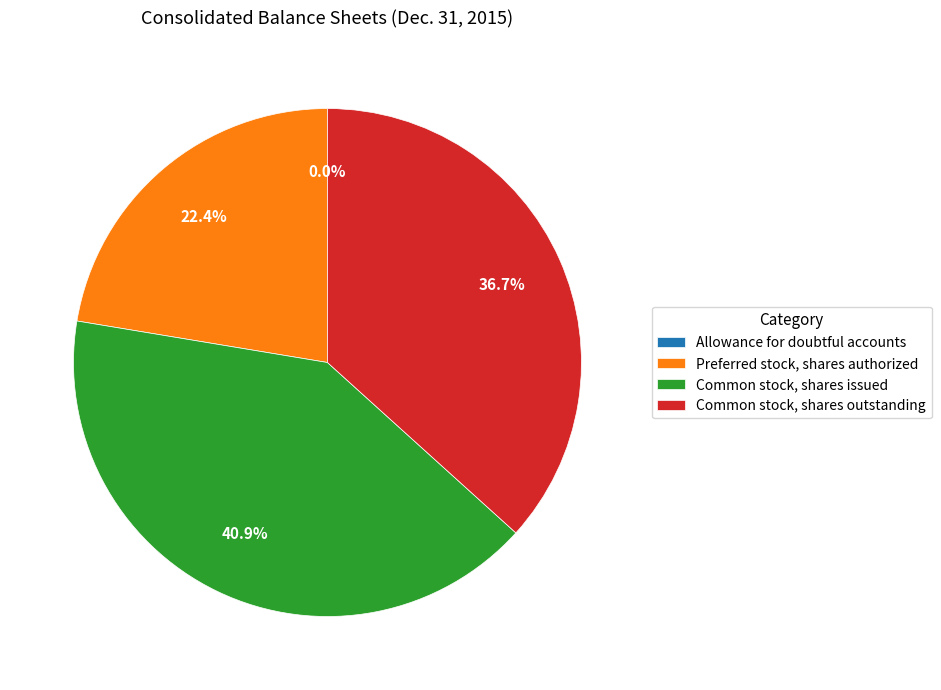

Between Common stock, shares issued and Preferred stock, shares authorized, which is larger?

Common stock, shares issued